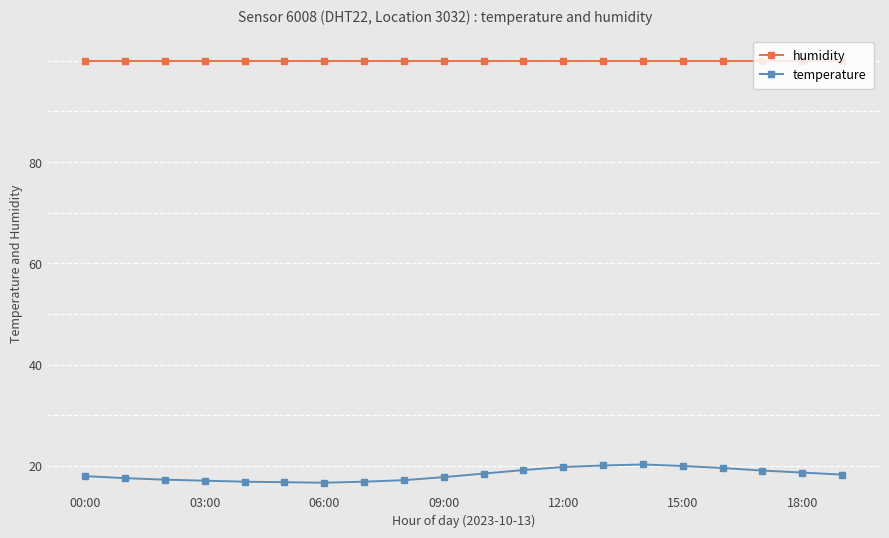

Which series has the largest total across all categories?

humidity